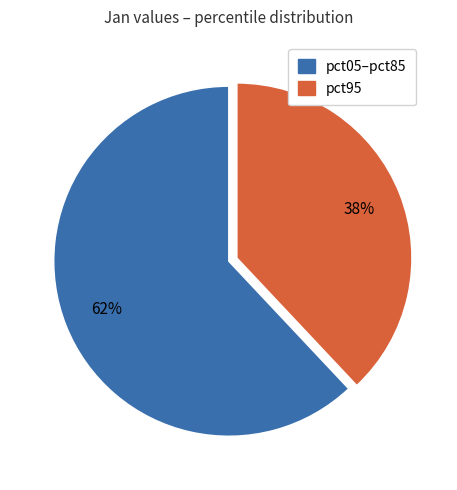

To the nearest percent, what is the difference between the largest and smallest slice percentages?

24%